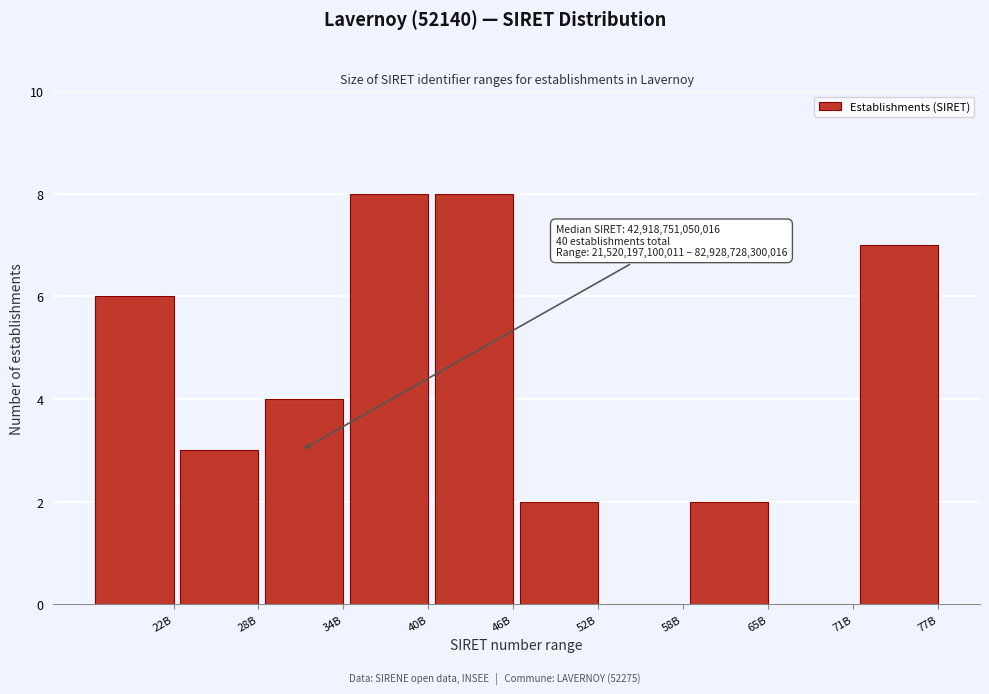

Reading right to left, what are all the values shown in this chart?

77B=7	71B=0	65B=2	58B=0	52B=2	46B=8	40B=8	34B=4	28B=3	22B=6